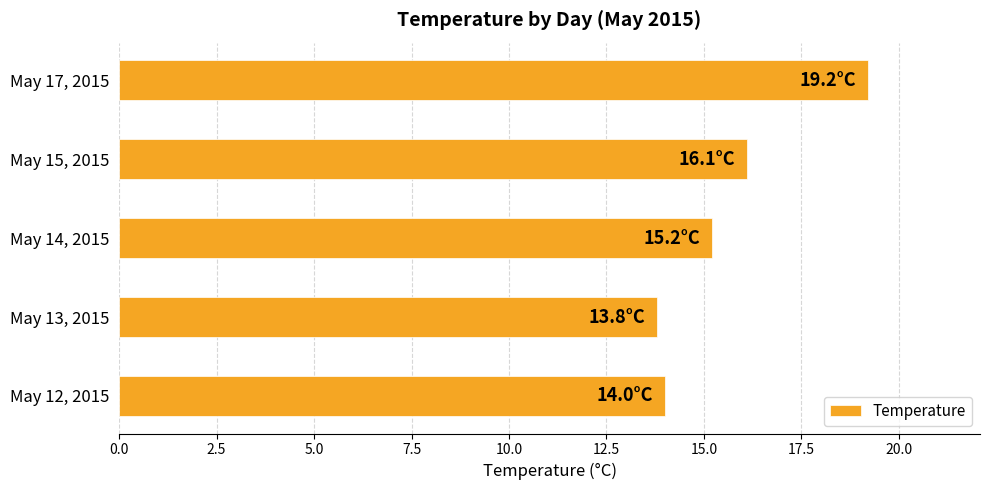

What is the average value?

15.7